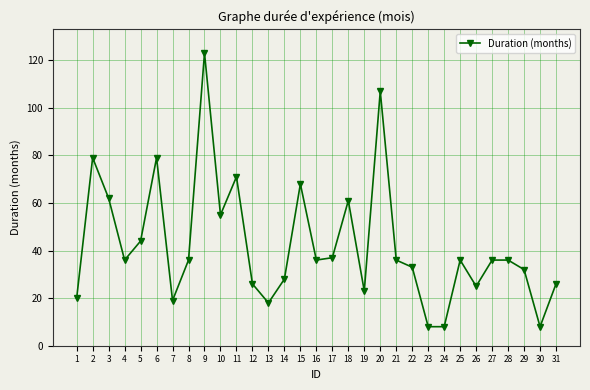

The chart shows a value of 33 at 22. True or false?

True